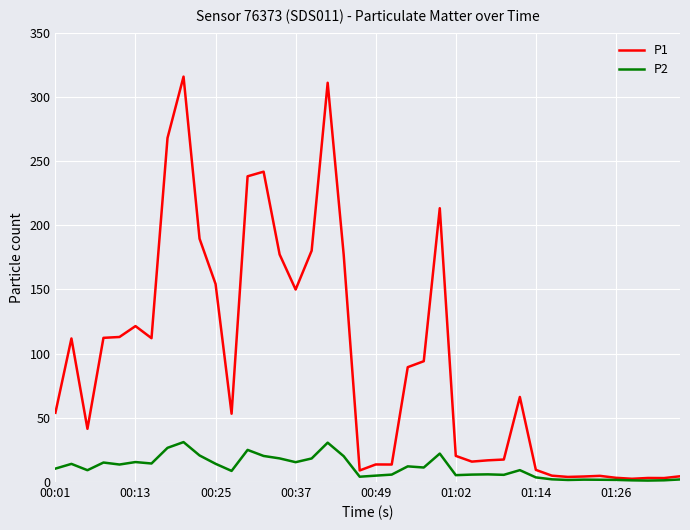

What is the maximum value for P1?

315.8